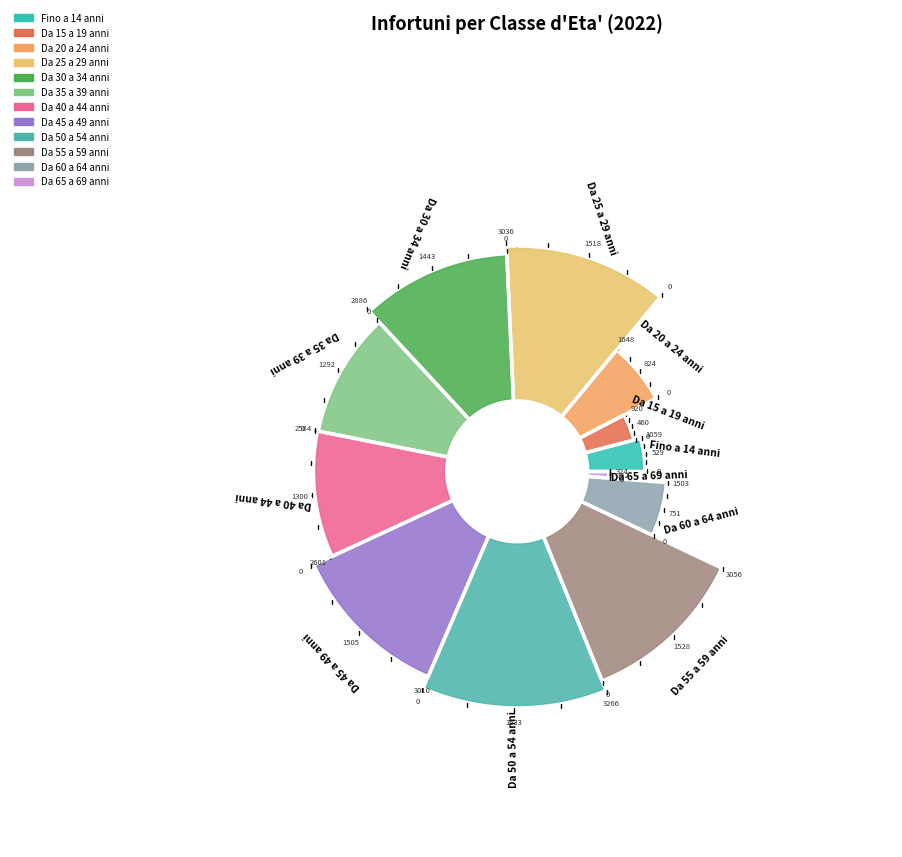

Rank the categories by value from highest to lowest.

Da 50 a 54 anni, Da 55 a 59 anni, Da 25 a 29 anni, Da 45 a 49 anni, Da 30 a 34 anni, Da 40 a 44 anni, Da 35 a 39 anni, Da 20 a 24 anni, Da 60 a 64 anni, Fino a 14 anni, Da 15 a 19 anni, Da 65 a 69 anni